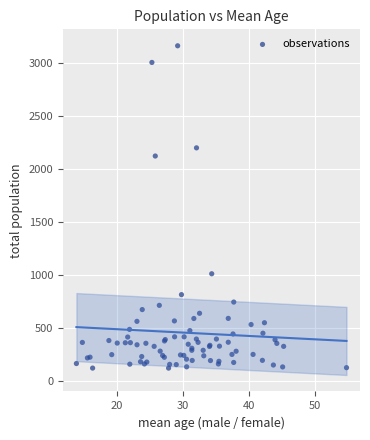

What Y value in the scatter plot is closest to 1642?

2123